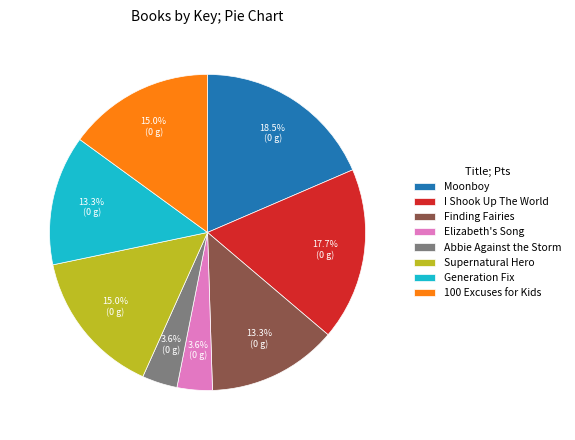

To the nearest percent, what is the difference between the largest and smallest slice percentages?

15%